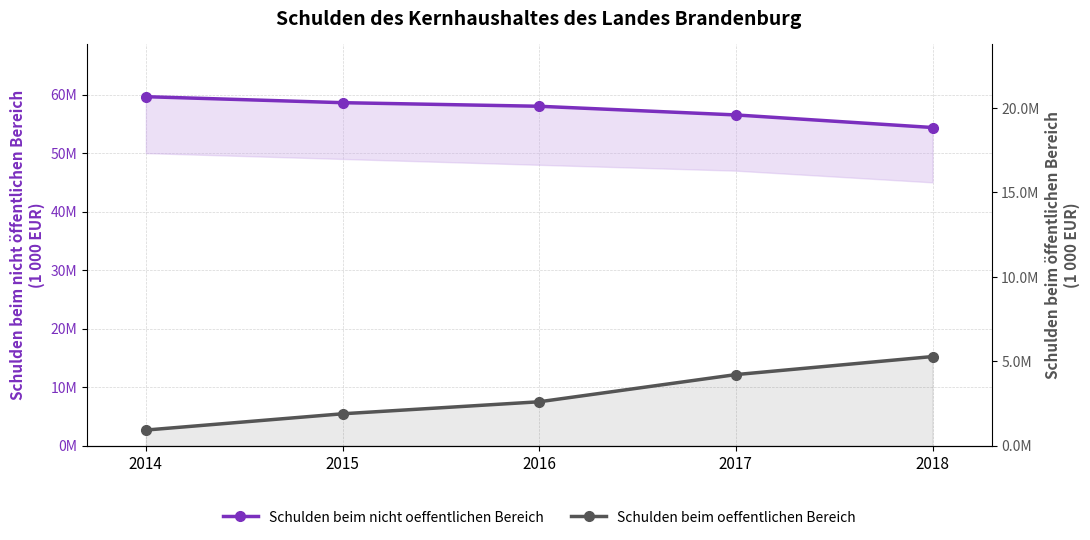

What is the difference between the Schulden beim nicht oeffentlichen Bereich values at 2014 and 2015?

1025023